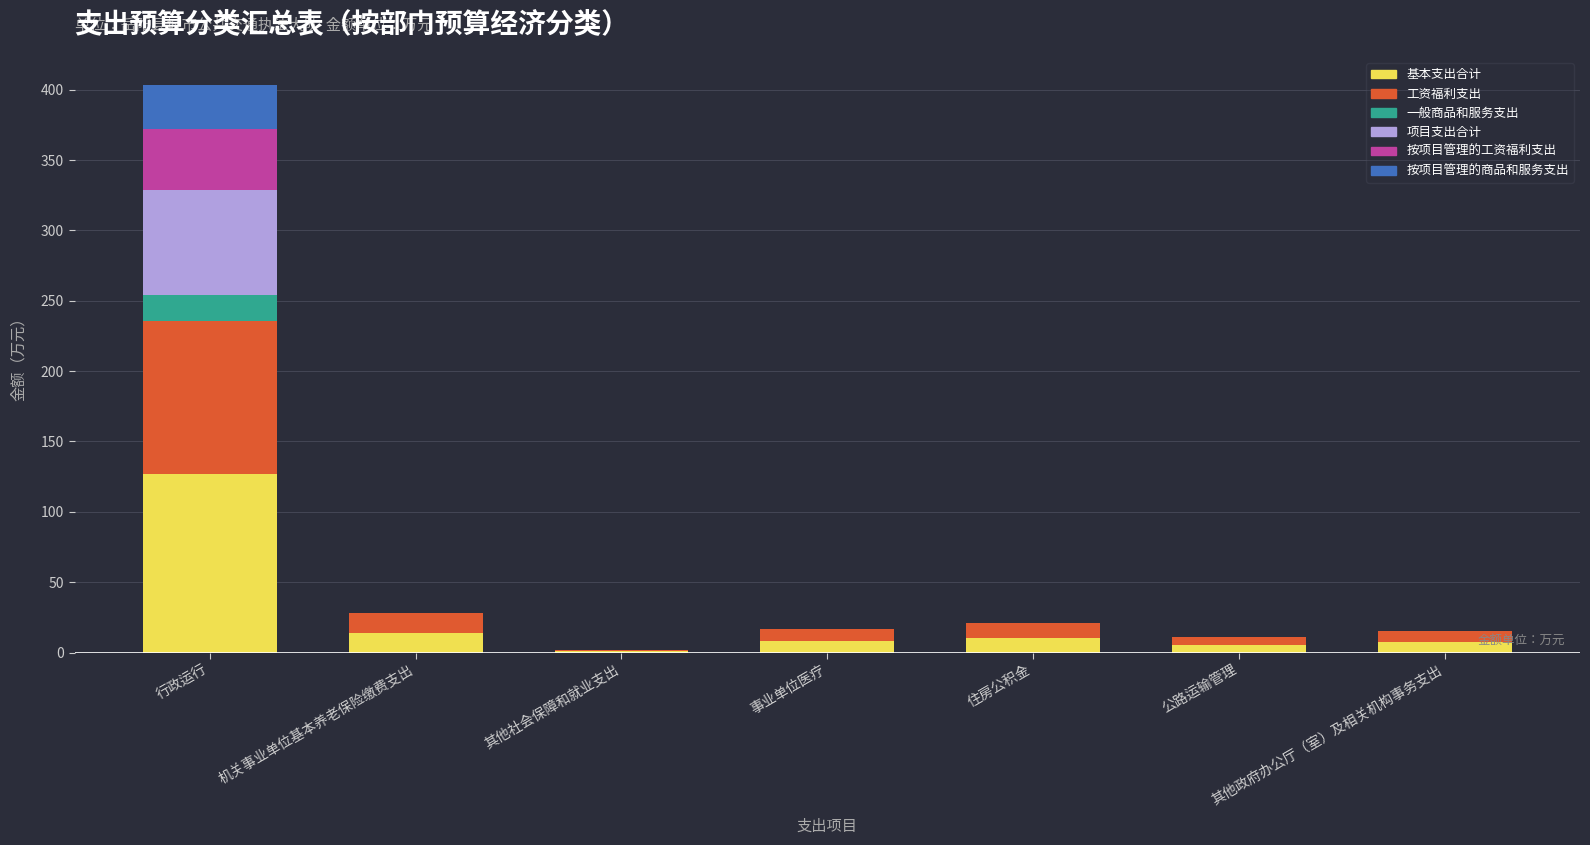

Is it true that 基本支出合计 equals 203.0 at 行政运行?

False